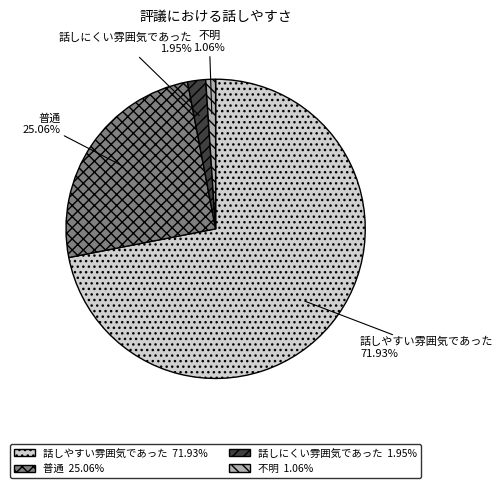

To the nearest percent, what is the combined percentage of 話しにくい雰囲気であった and 普通?

27%